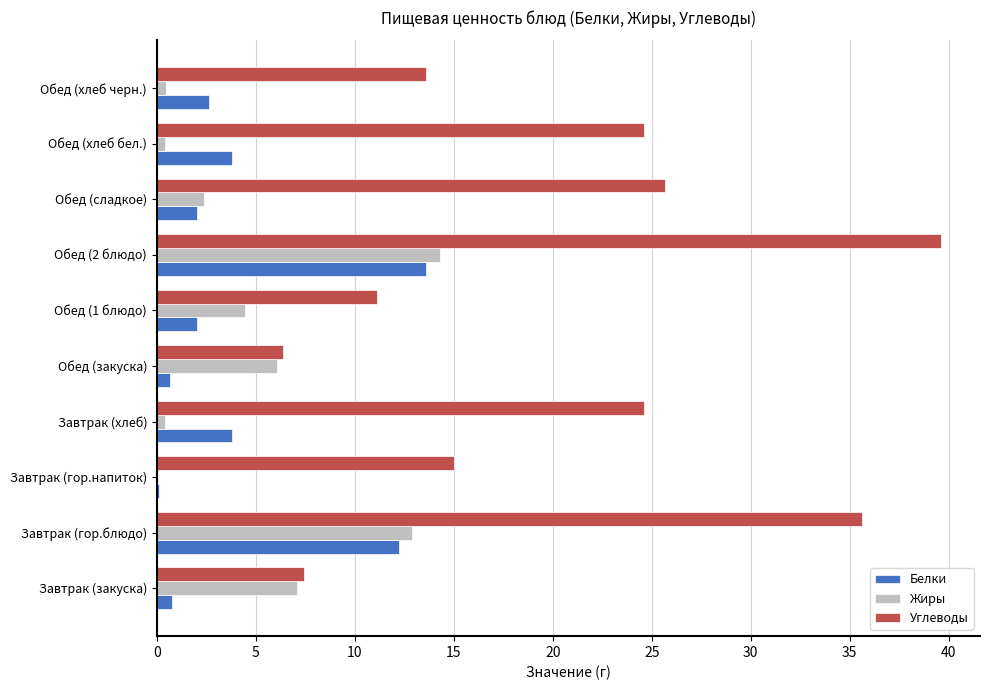

Which category has the highest value in the Жиры series?

Обед (2 блюдо)